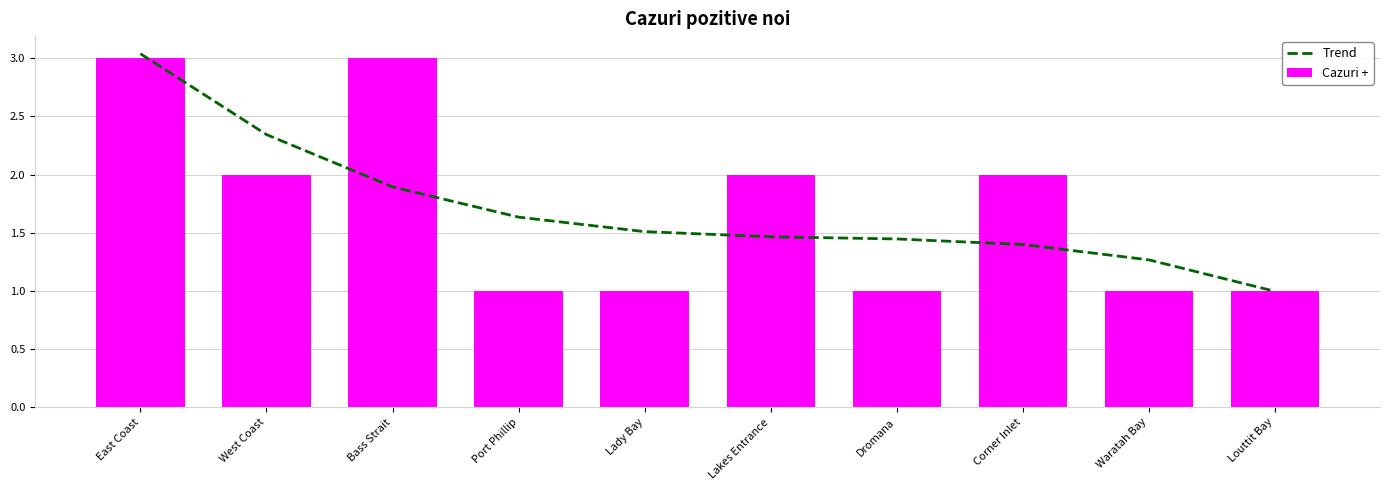

Between Port Phillip and Corner Inlet, which series saw the biggest shift?

Cazuri +